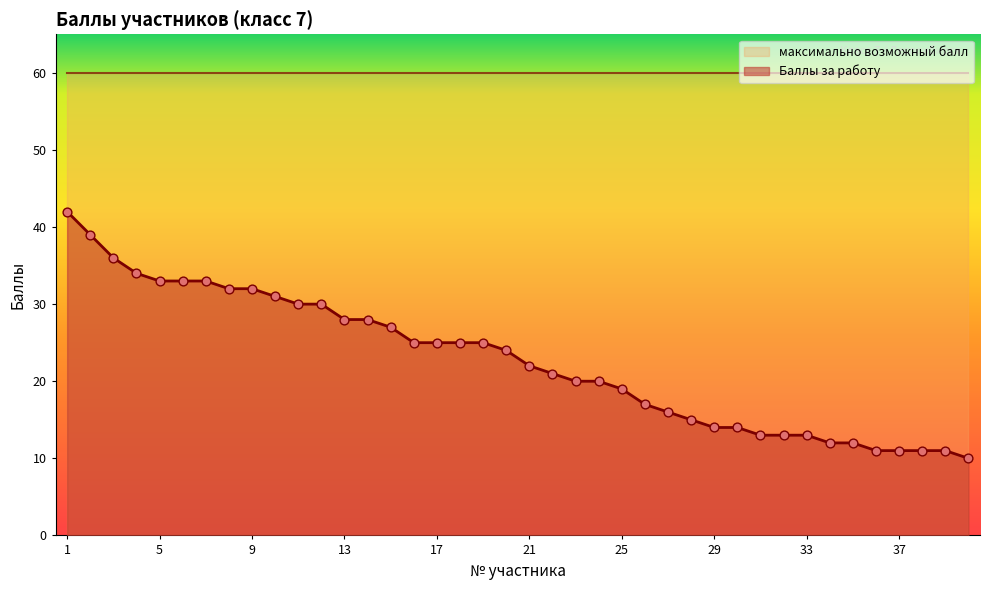

Between 17 and 35, which is larger?

17